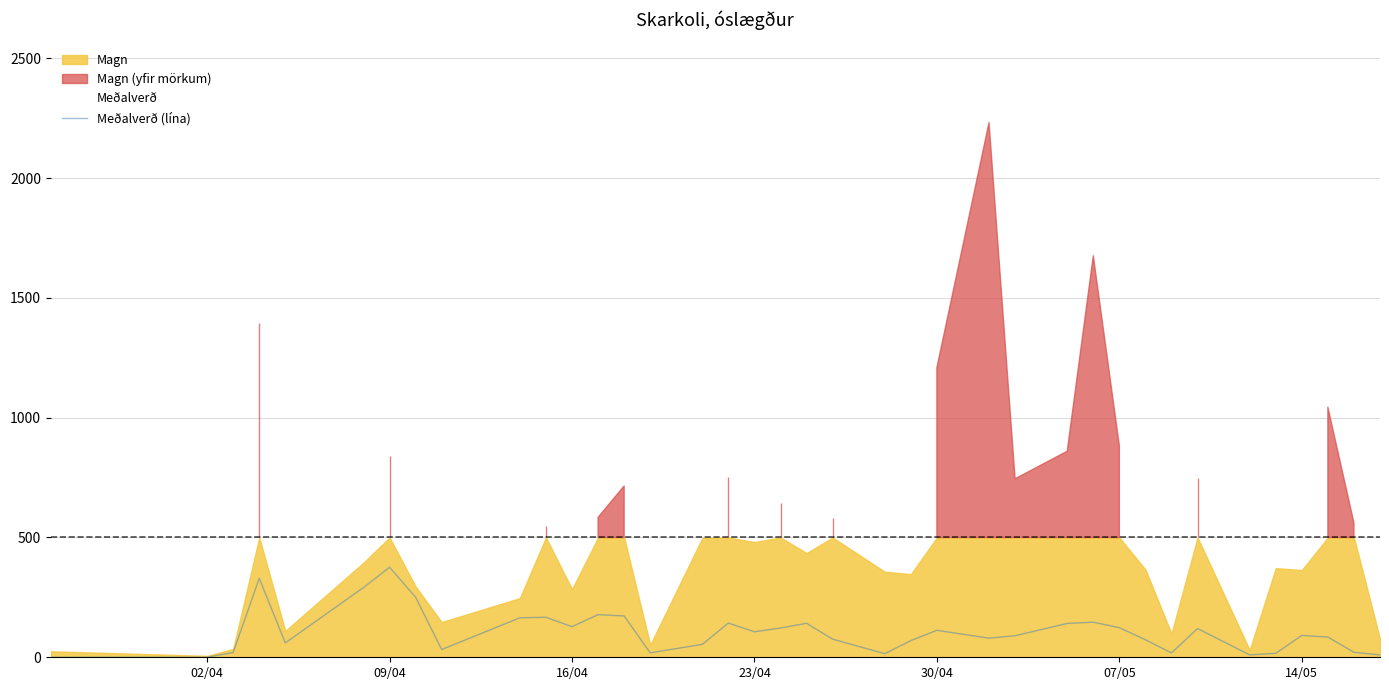

What is the highest value of the Meðalverð (lína) series?

375.7